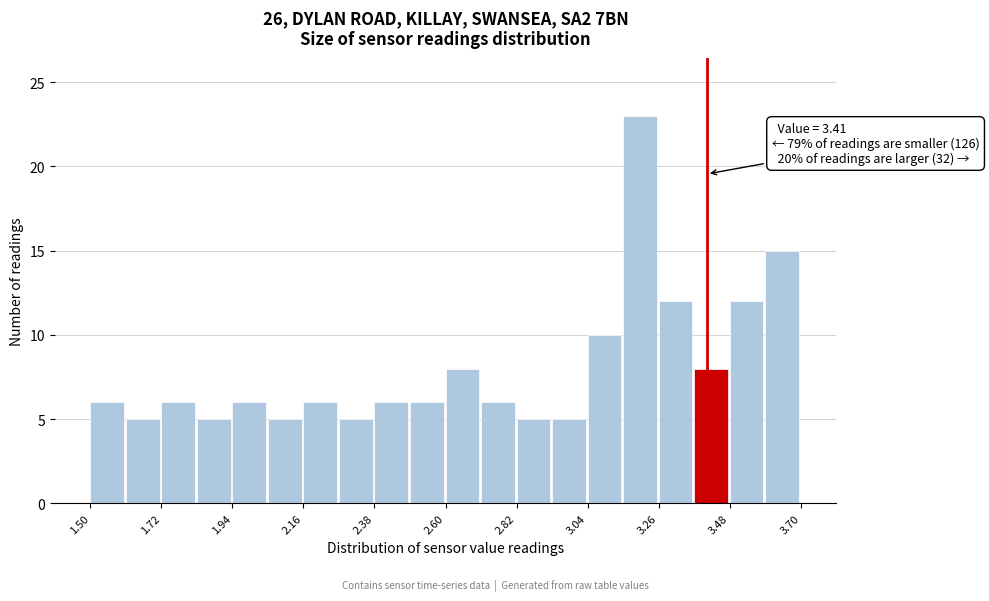

Around what value on the x-axis is the tallest bar? Give the approximate position of its centre, as read against the axis.

3.20